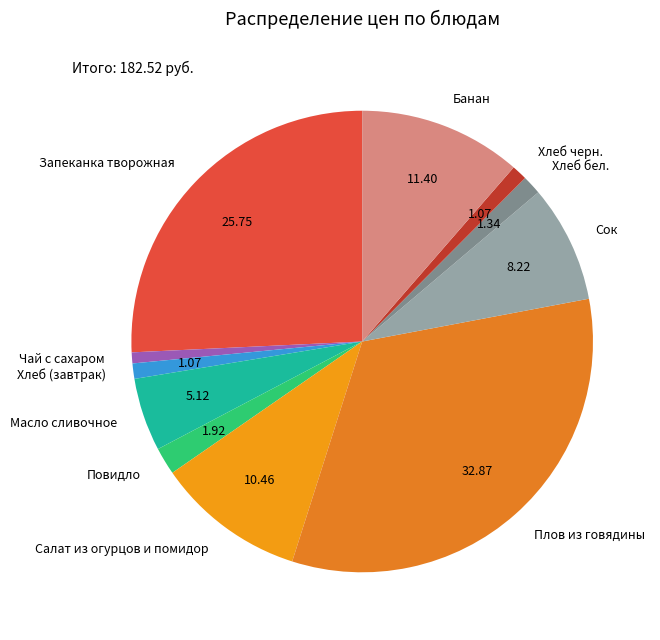

Do Сок and Чай с сахаром together represent more than half of the pie?

No